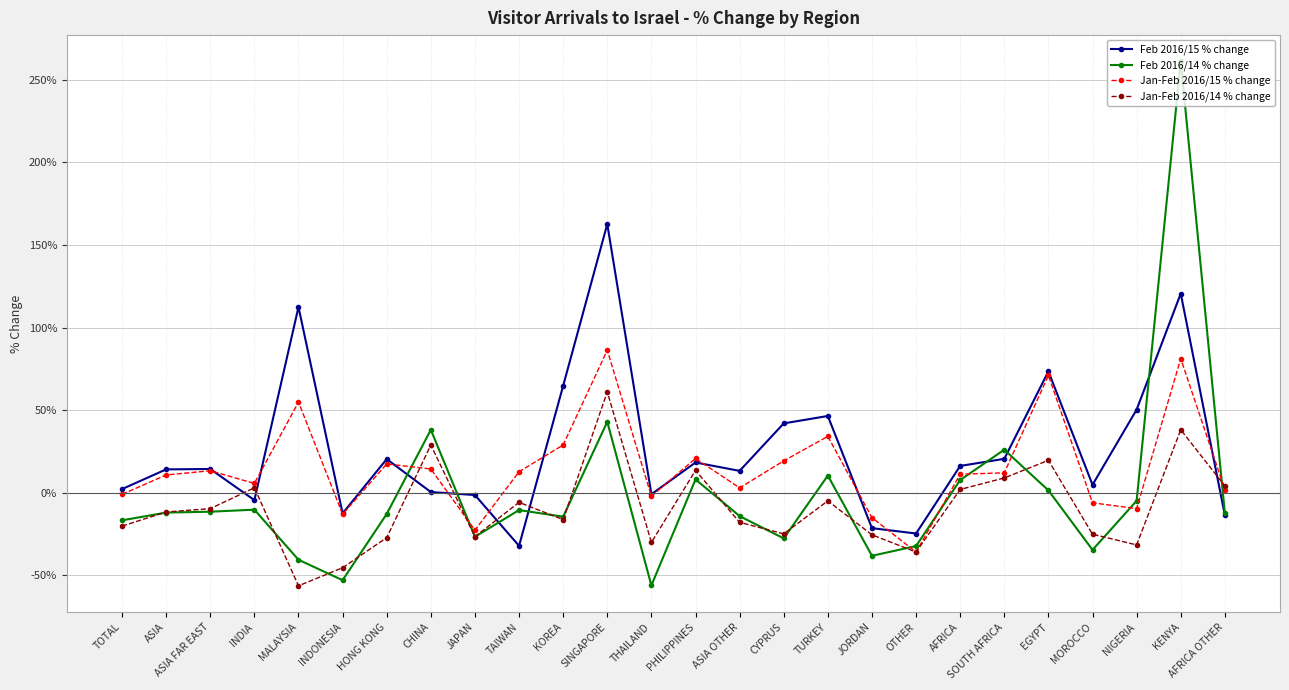

After their last crossing, which series has the higher values: Feb 2016/14 % change or Jan-Feb 2016/14 % change?

Jan-Feb 2016/14 % change